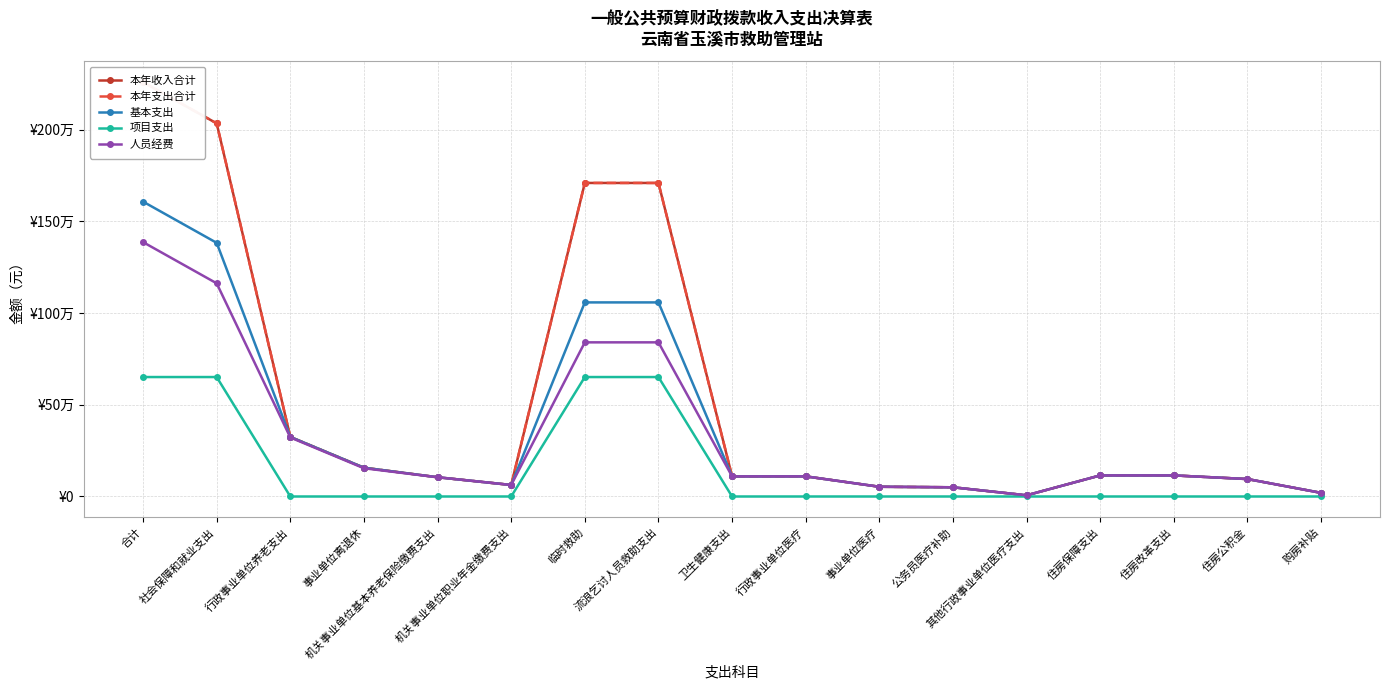

Is it true that 本年收入合计 equals 19824.0 at 购房补贴?

True